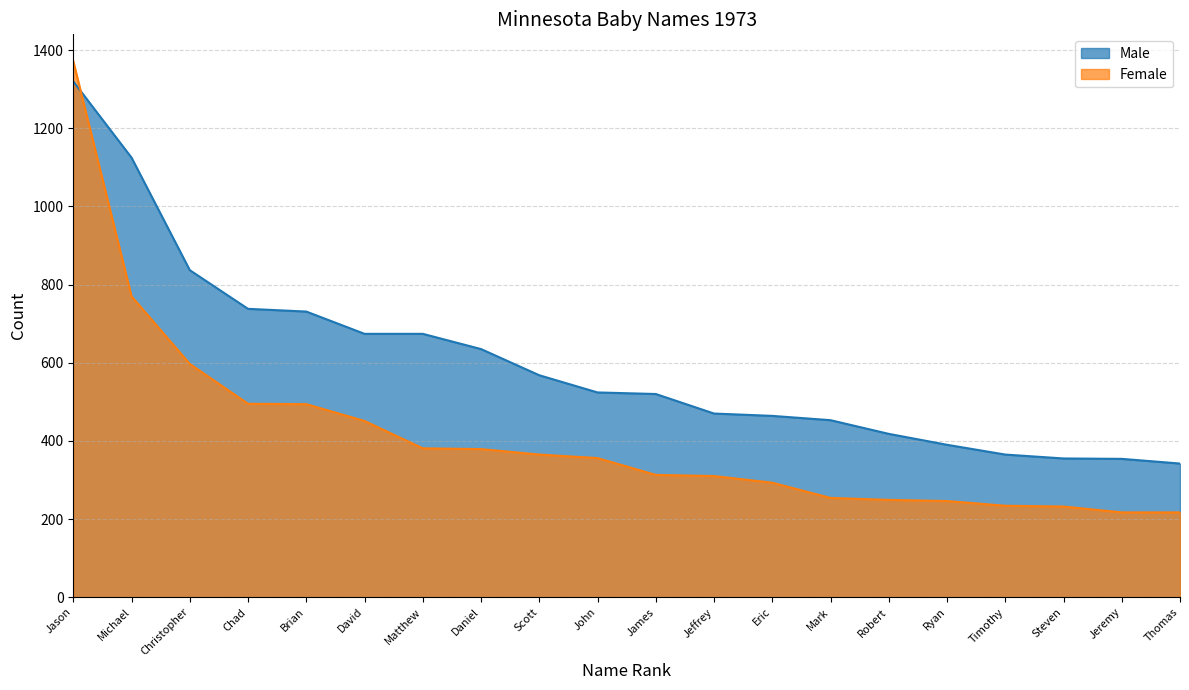

At which label does Female first exceed 356?

Jason